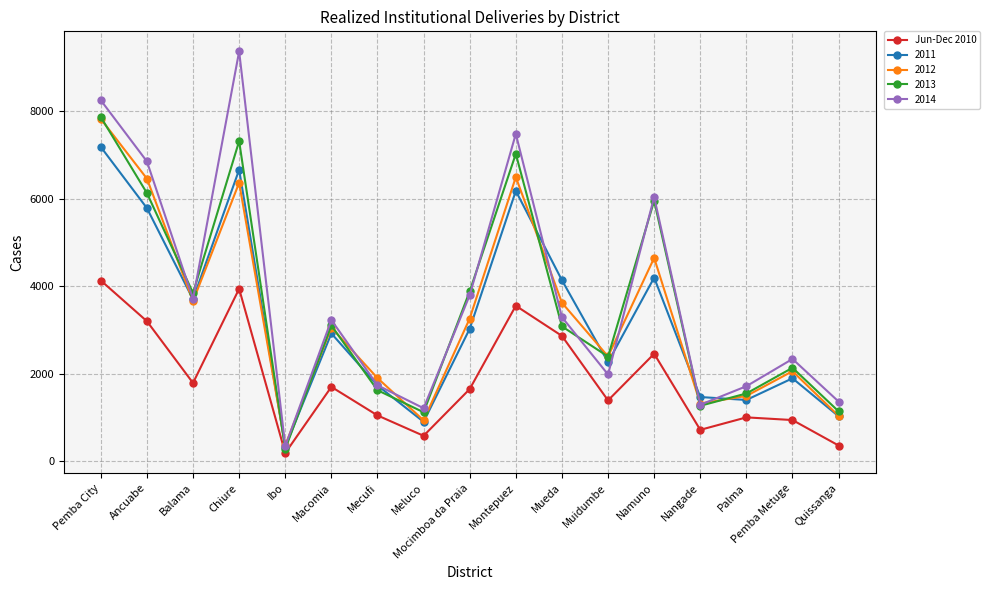

How many lines are shown in the chart?

5